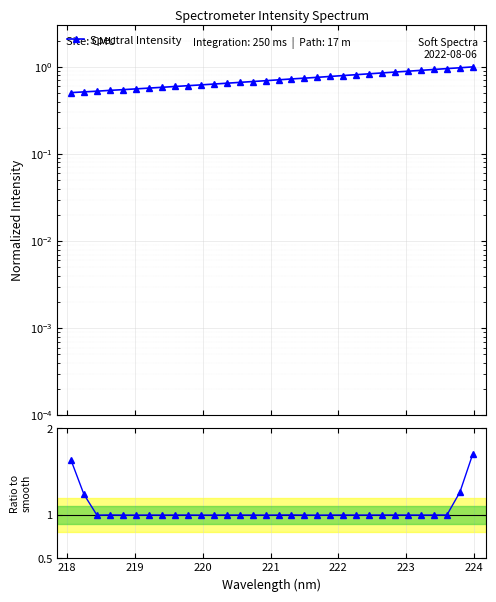

True or false: Ratio to smooth has more than 2 interior local peaks.

True